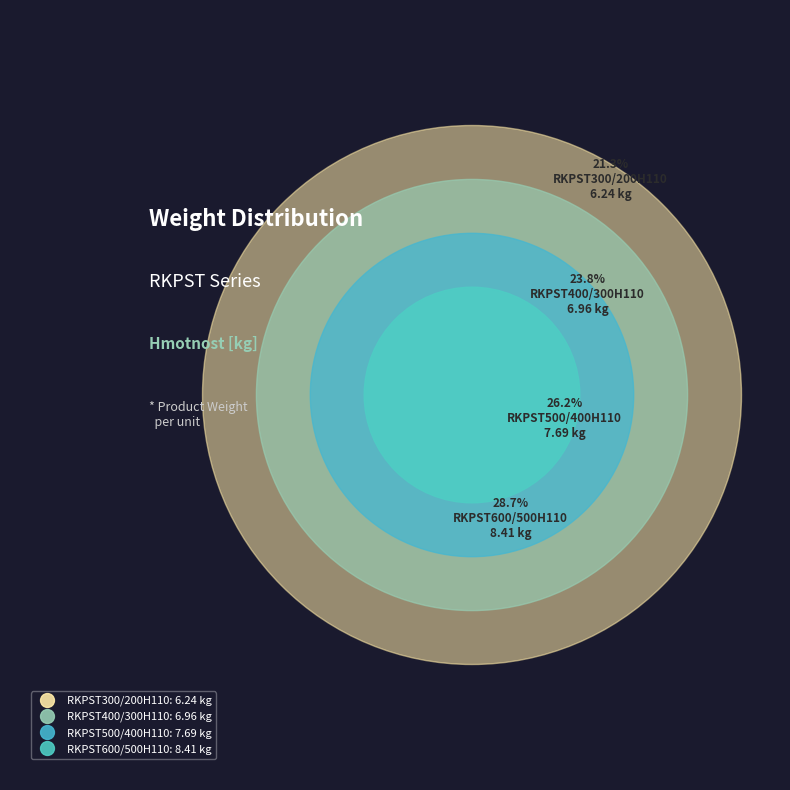

Is there a majority slice in this chart?

No